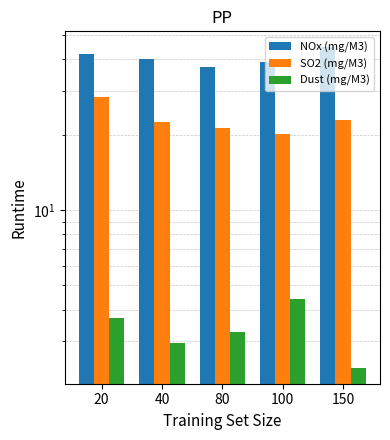

Are the bars grouped side by side (vs. stacked)?

Yes